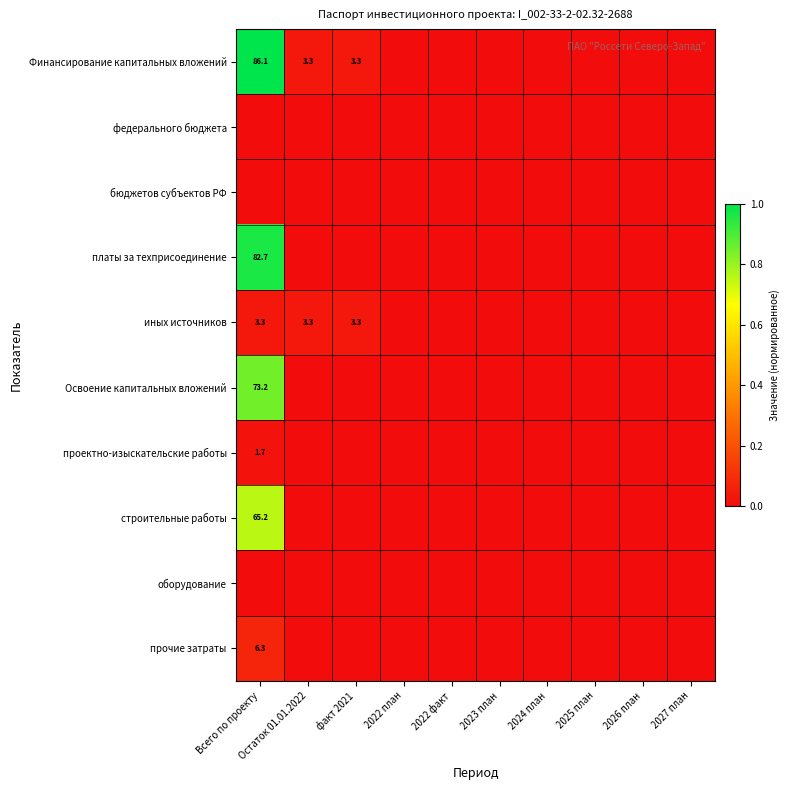

Is it true that проектно-изыскательские работы equals 2.7 at Всего по проекту?

False